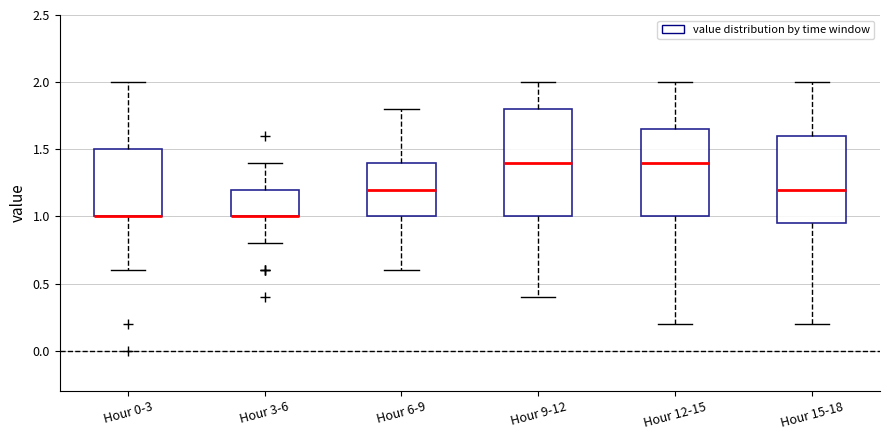

Where does the upper whisker of the box for Hour 6-9 end on the y-axis? The values are not printed on the chart, so give them approximately, as read against the axis.

1.80